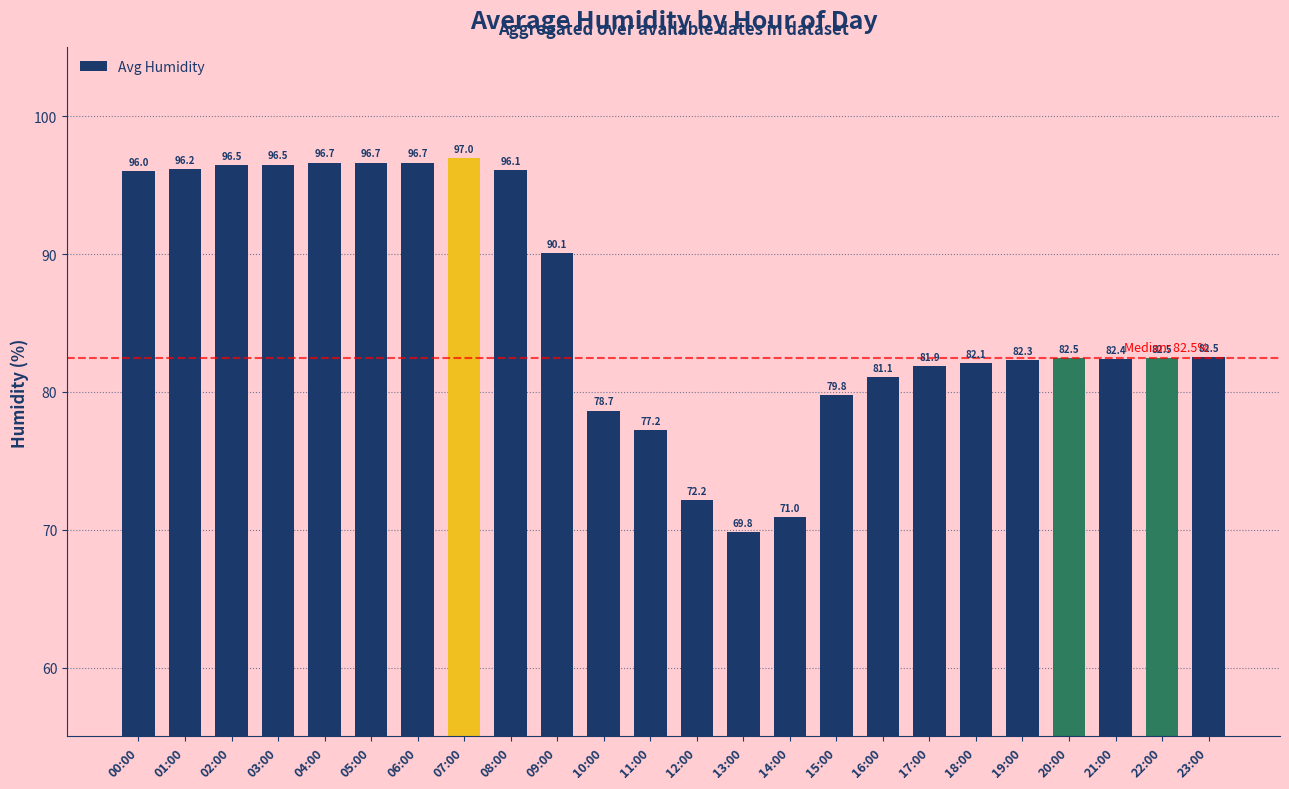

What is the label of the 14th bar from the left?

13:00